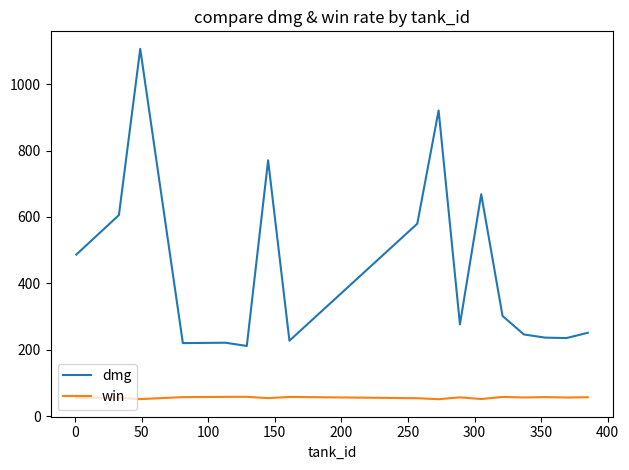

Rank the series by their average value, from highest to lowest.

dmg, win